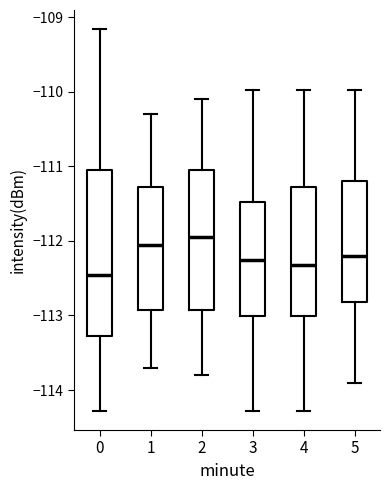

Where does the median line of the box at x = 4 sit on the y-axis? The values are not printed on the chart, so give them approximately, as read against the axis.

-112.3